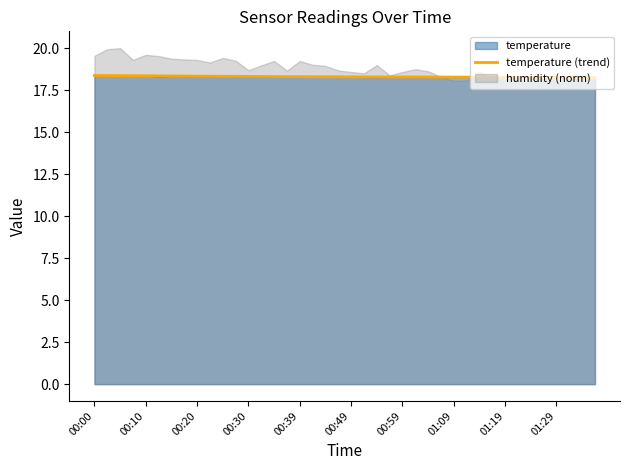

What is the sum of all values?

732.0